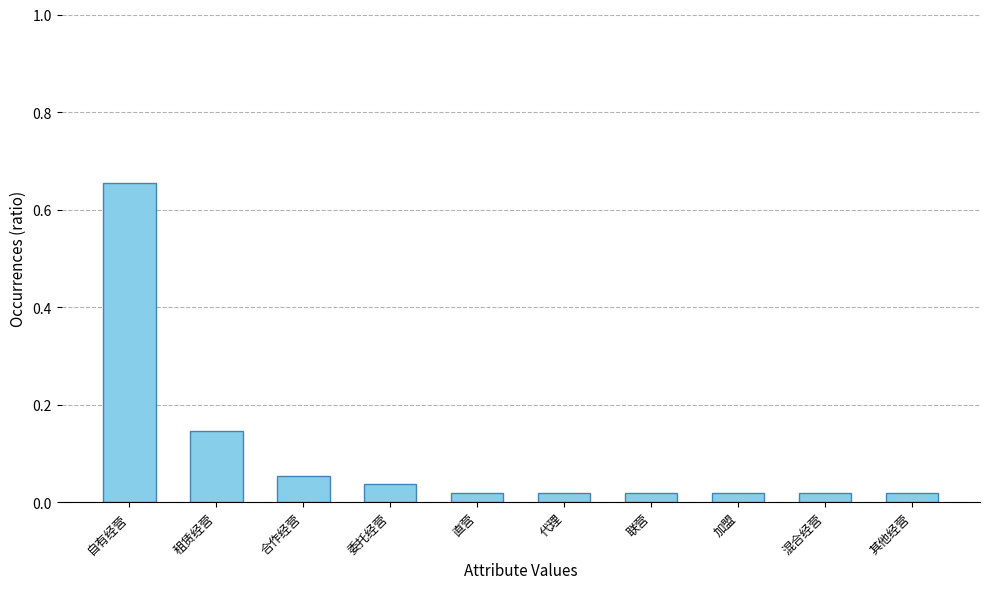

Which has a higher value, 合作经营 or 联营?

合作经营